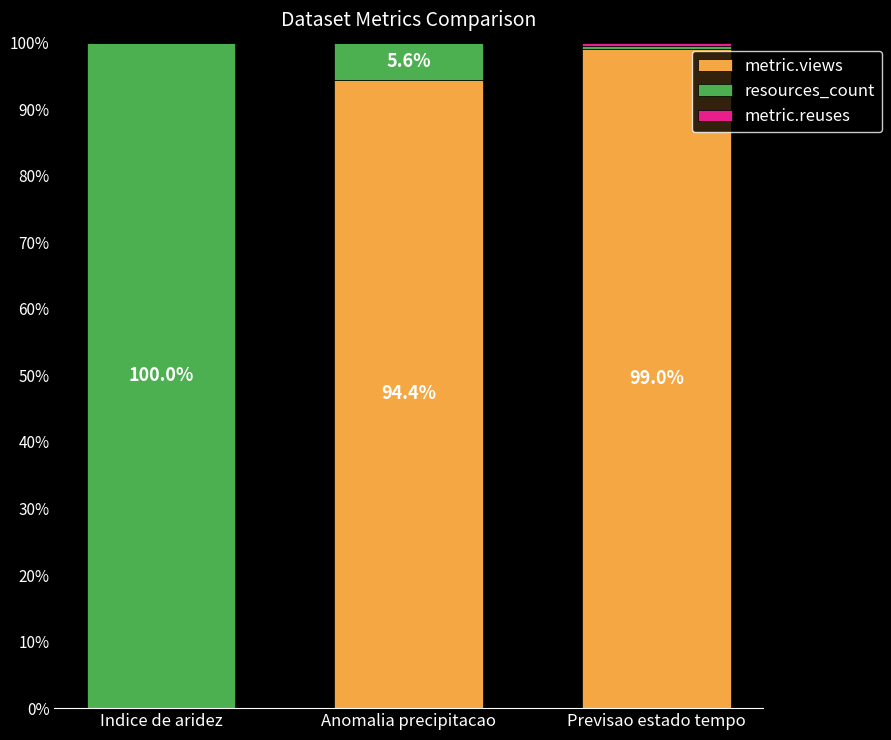

The metric.views series shows 99.0 at Previsao estado tempo. True or false?

True